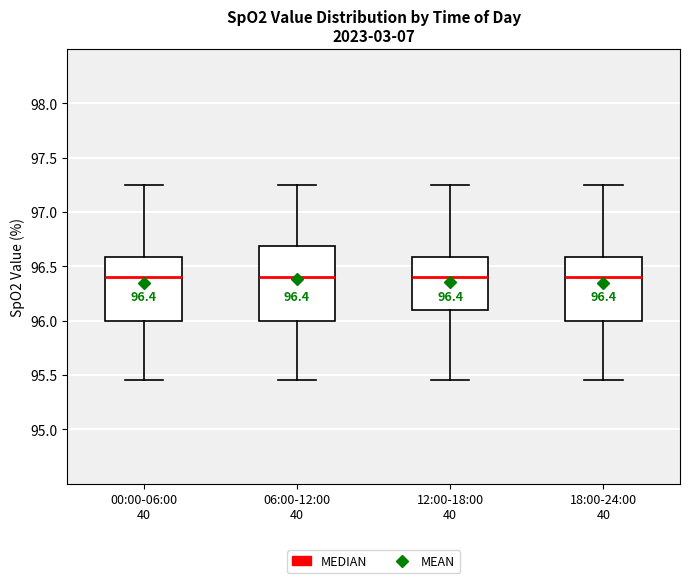

Which box is the tallest, from its lower edge to its upper edge?

06:00-12:00 40